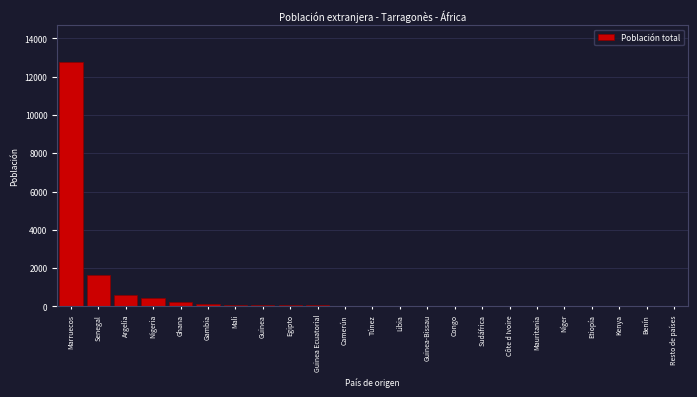

Which has a higher value, Nigeria or Egipto?

Nigeria